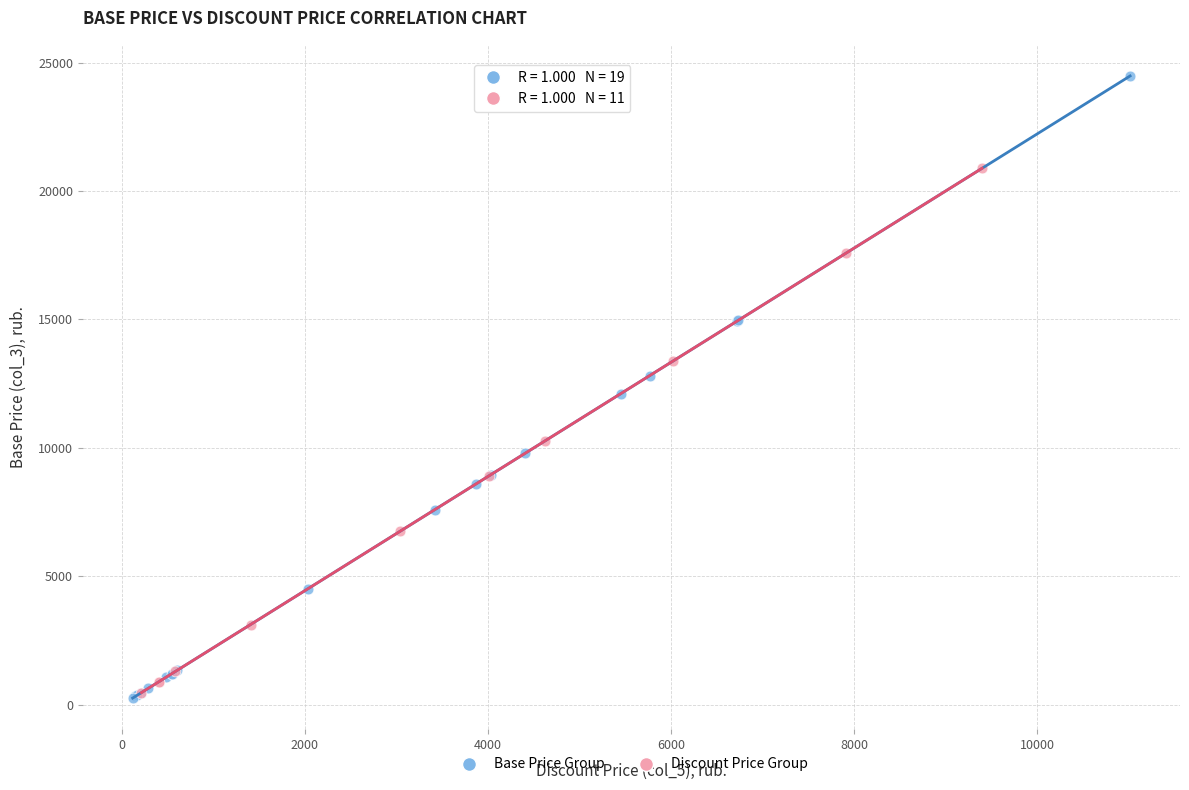

Which series reaches the maximum Y coordinate?

Base Price Group